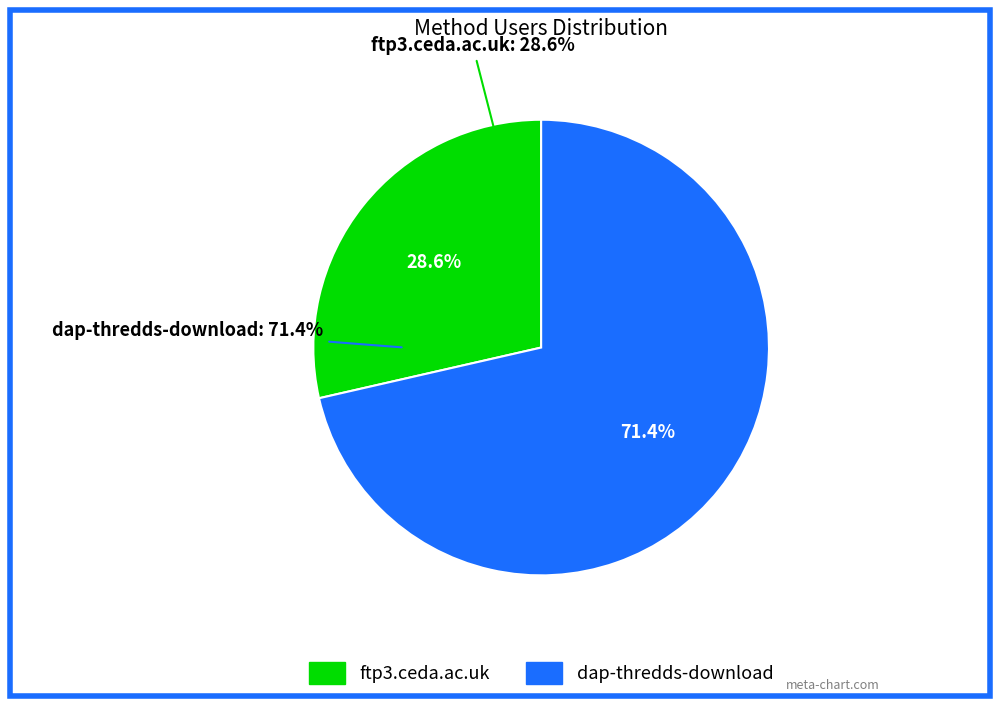

True or false: ftp3.ceda.ac.uk accounts for 29% of the total.

True